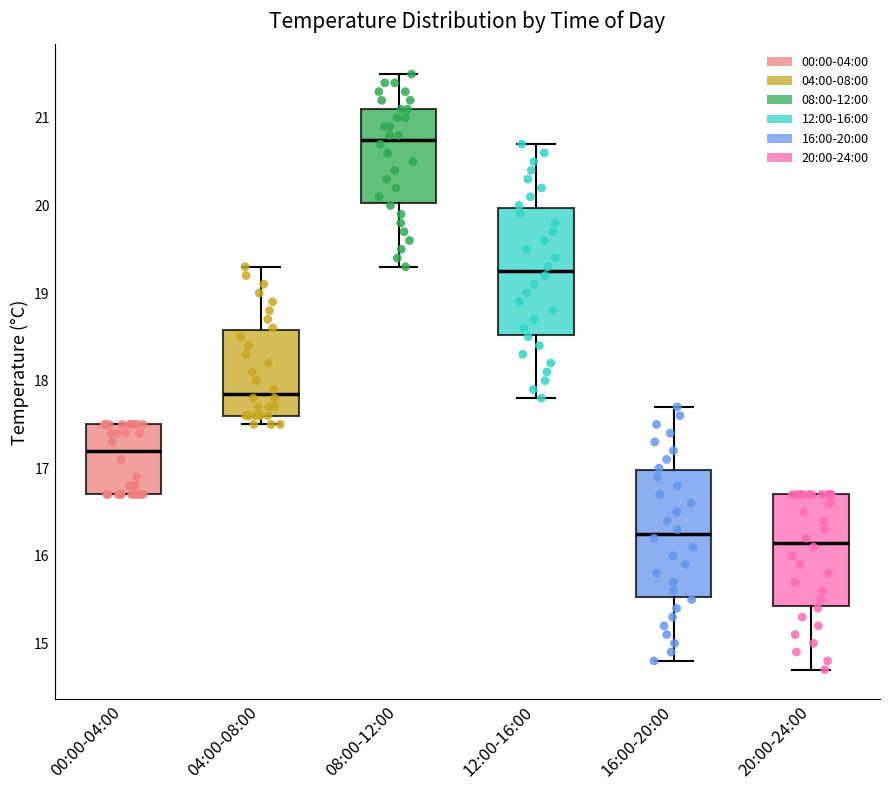

Reading left to right, read every box against the y-axis: the position of its median line, the range the box covers, and the ends of its whiskers. The values are not printed on the chart, so give them approximately, as read against the axis.

00:00-04:00: median 17.2, box 16.7 to 17.5, whiskers 16.7 to 17.5
04:00-08:00: median 17.9, box 17.6 to 18.6, whiskers 17.5 to 19.3
08:00-12:00: median 20.8, box 20.0 to 21.1, whiskers 19.3 to 21.5
12:00-16:00: median 19.3, box 18.5 to 20.0, whiskers 17.8 to 20.7
16:00-20:00: median 16.3, box 15.5 to 17.0, whiskers 14.8 to 17.7
20:00-24:00: median 16.2, box 15.4 to 16.7, whiskers 14.7 to 16.7